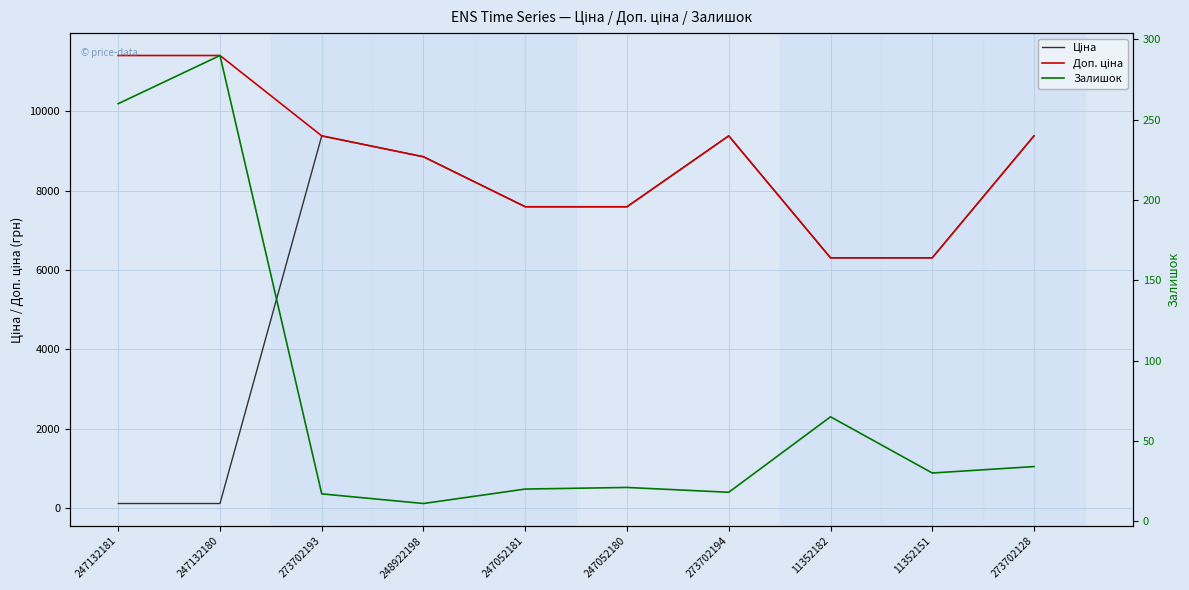

At which label does Доп. ціна first exceed 9383?

247132181